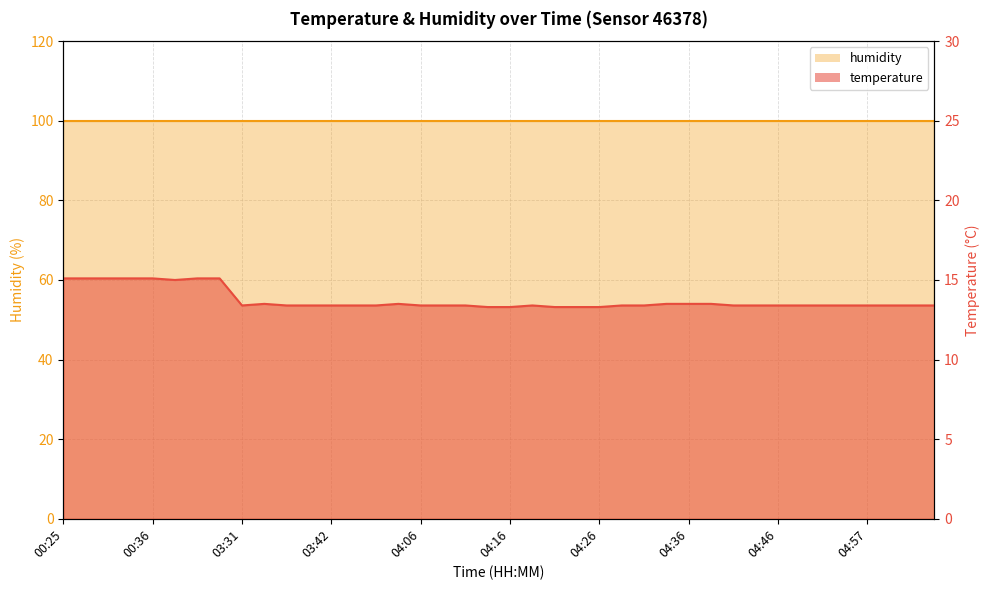

At which label is the value closest to 14?

03:34